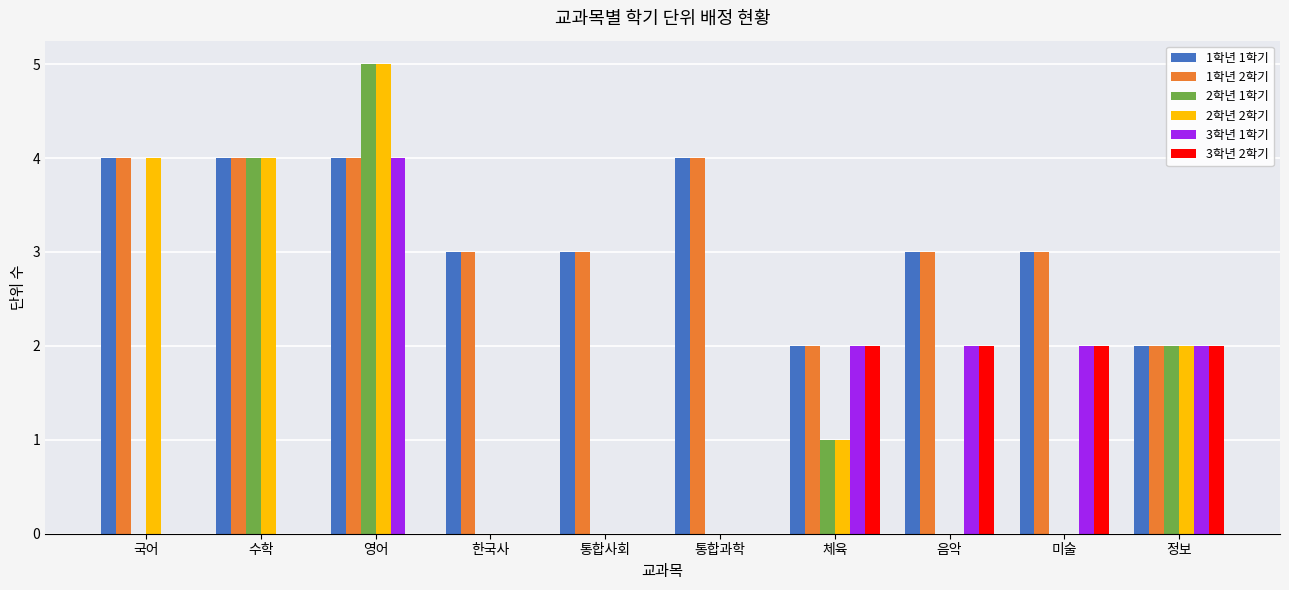

At which category is the sum across all series the highest?

영어